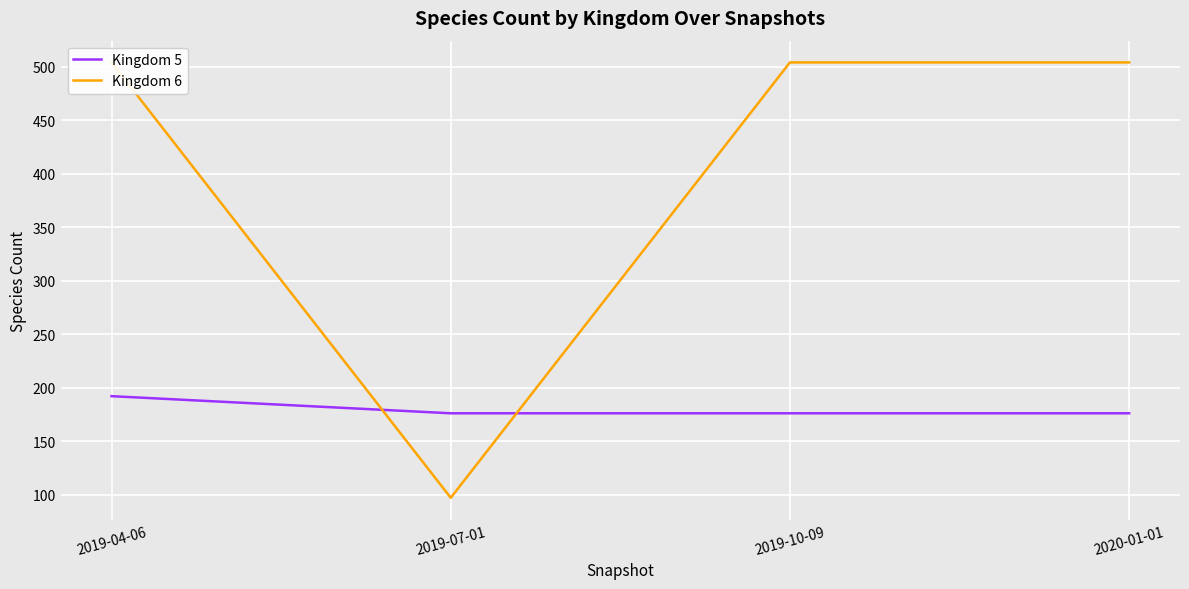

What value does the Kingdom 6 series have at 2020-01-01, to the nearest 5?

505